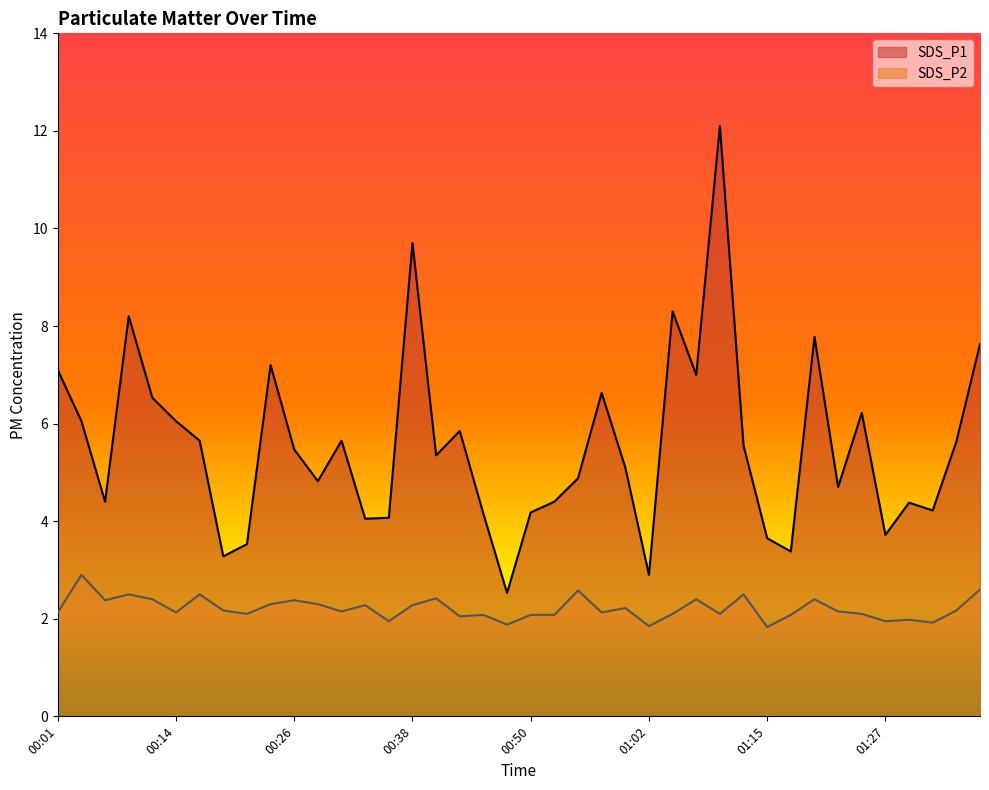

The value of SDS_P1 at 00:18 is 2.3. True or false?

False